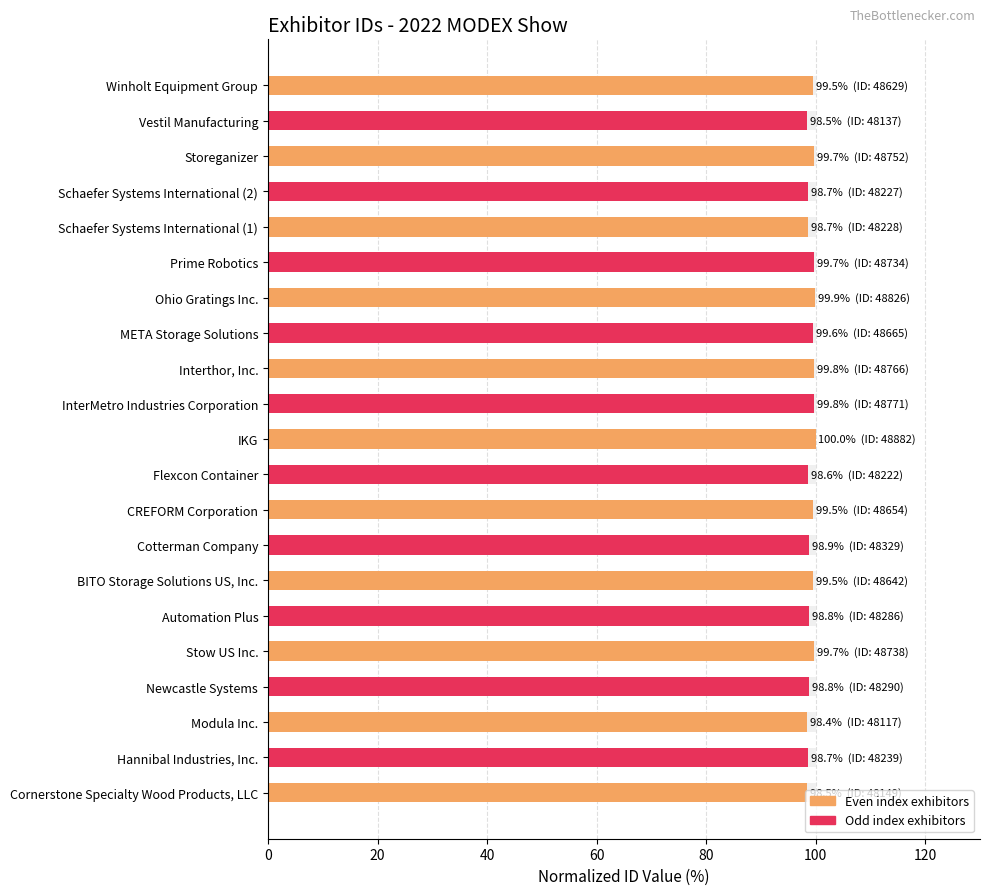

What is the greatest value displayed?

100.0